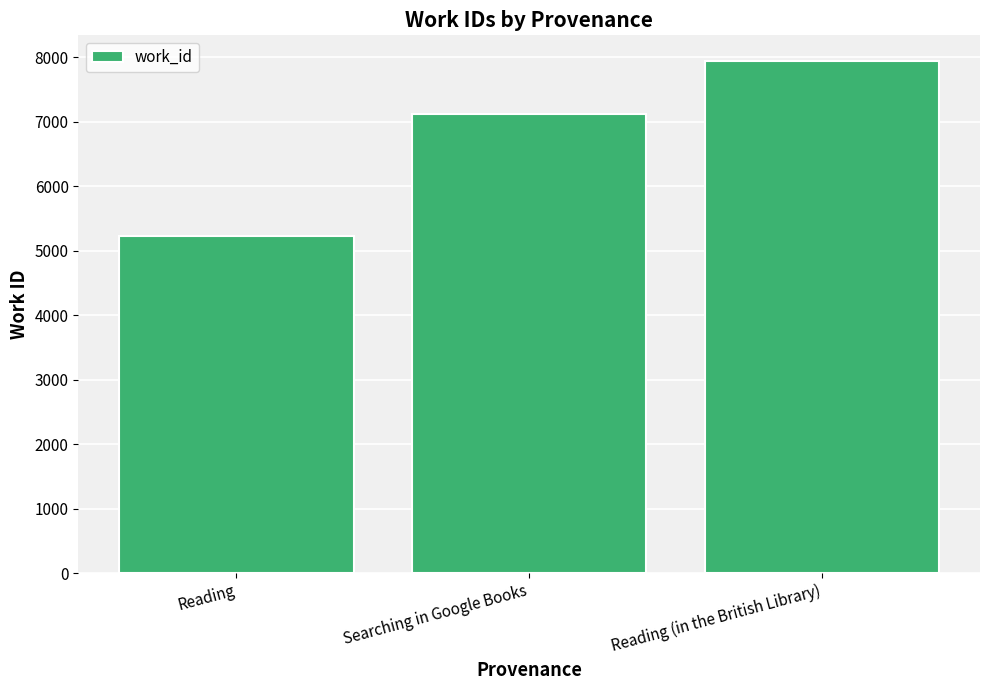

How many bars are there in total?

3